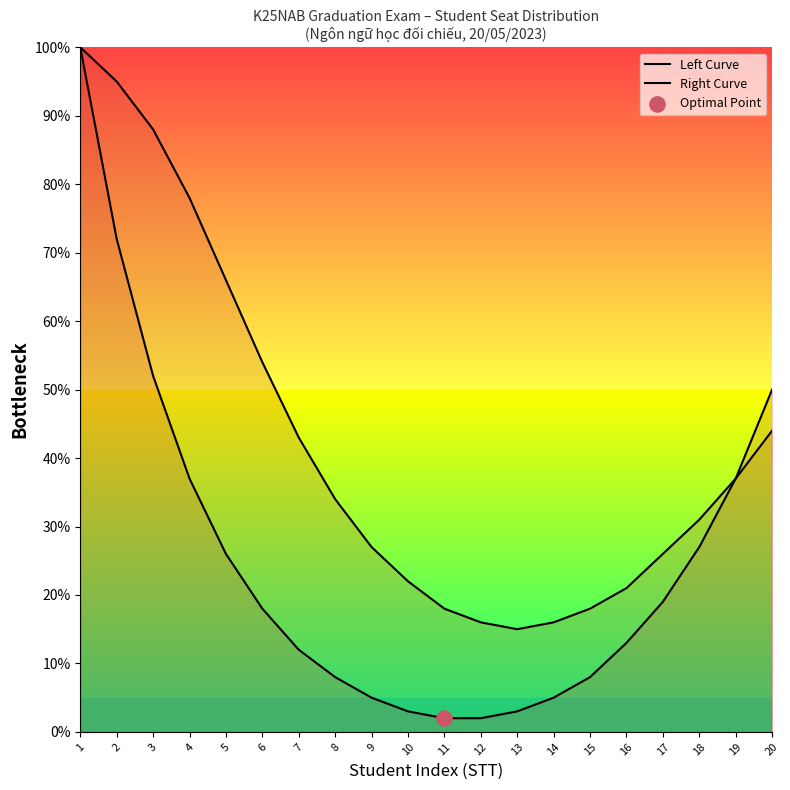

Which series has the widest spread of Y values?

Left Curve